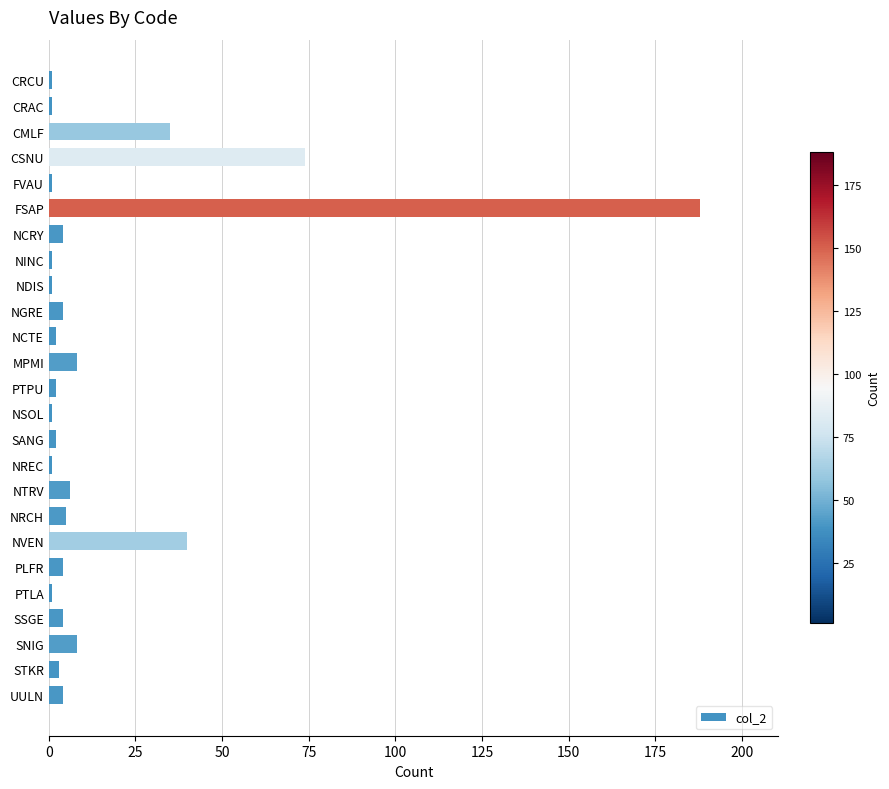

The value at NVEN is 40. True or false?

True